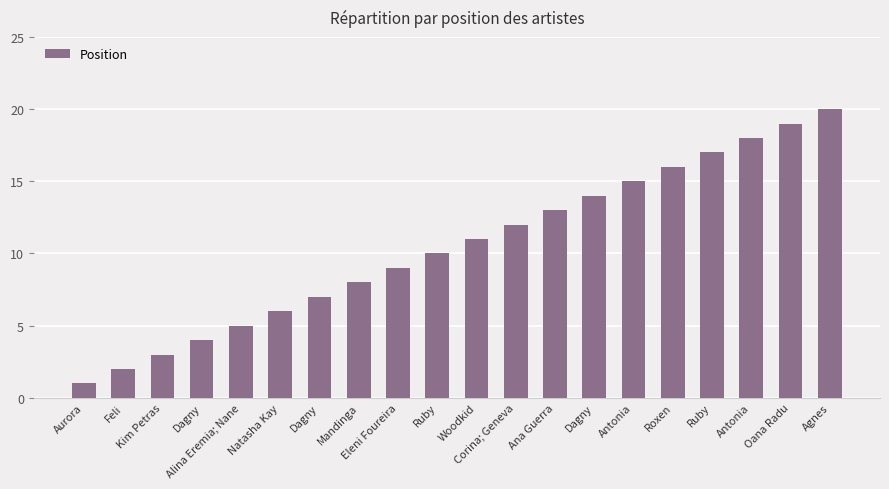

Does the chart contain any negative values?

No